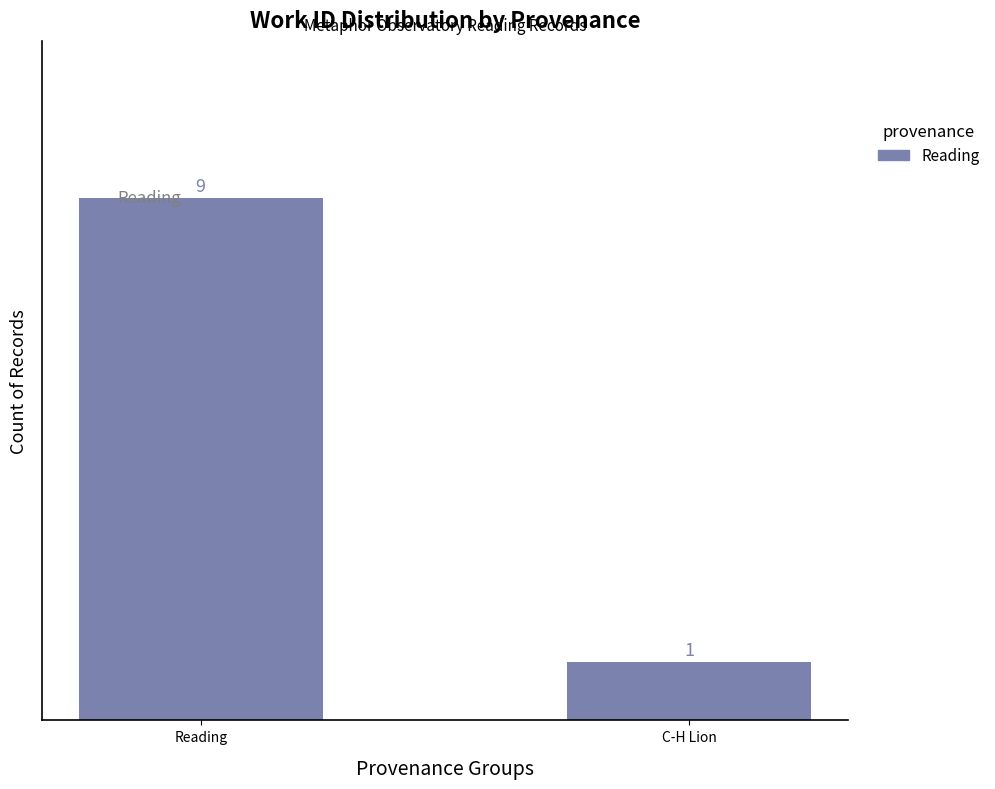

What is the value of the 1st bar from the left?

9